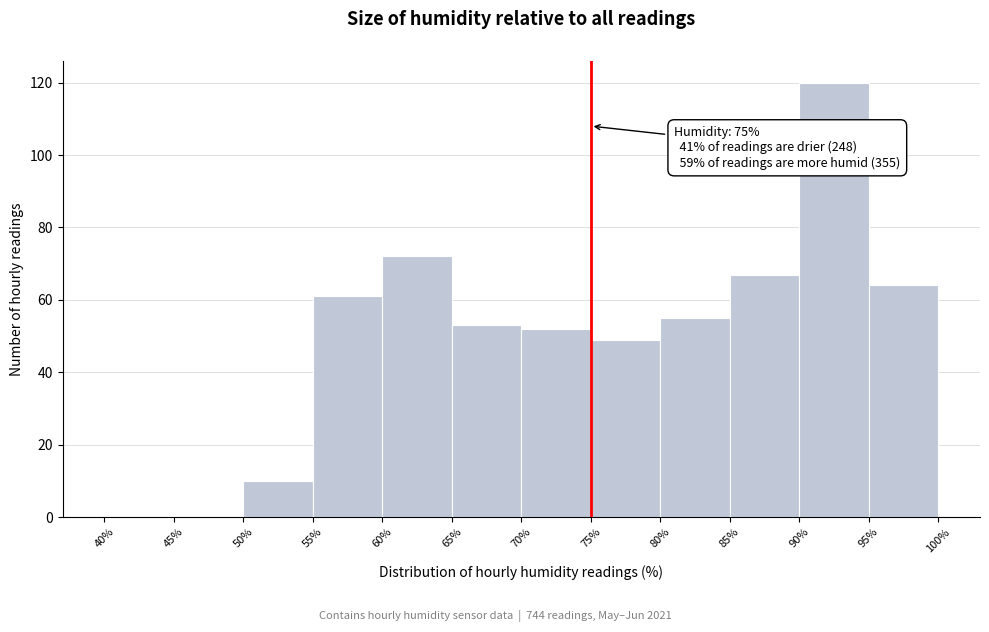

Which range on the x-axis has the tallest bar?

90% to 95%